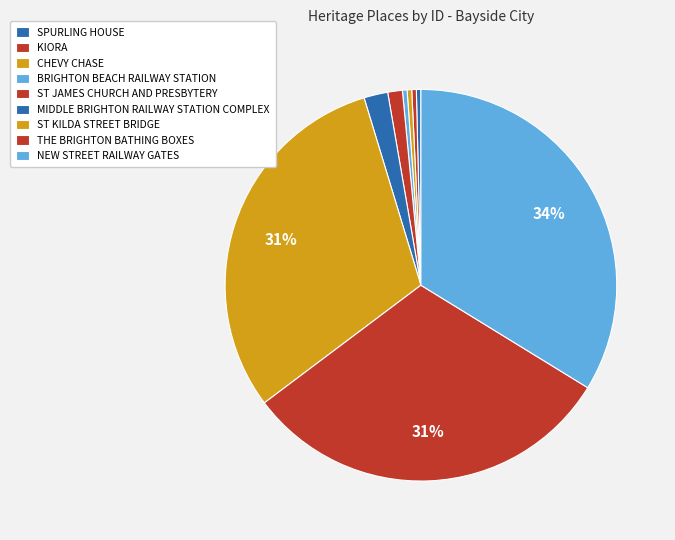

Which slice is the largest?

NEW STREET RAILWAY GATES